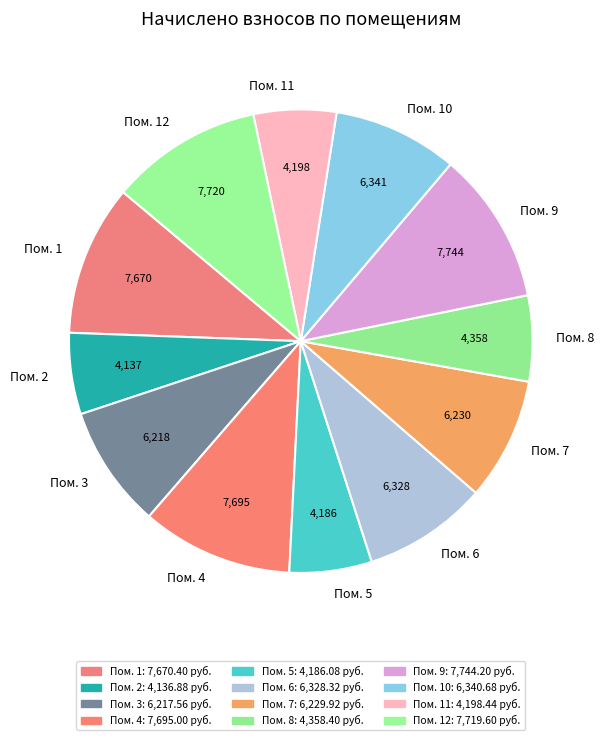

How many segments does this pie chart have?

12